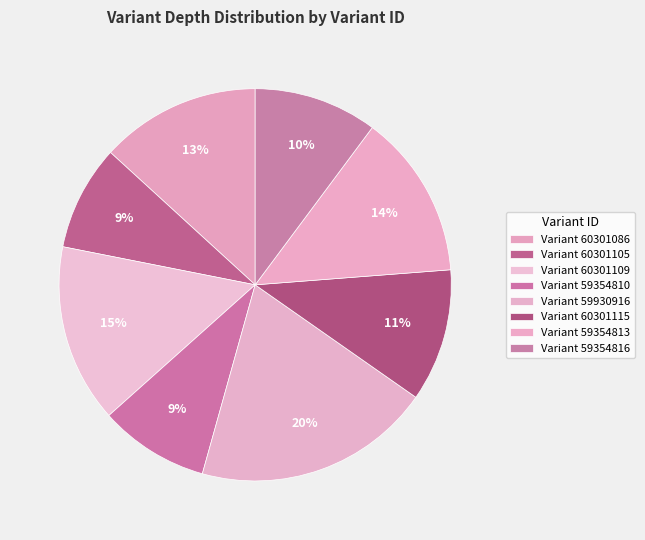

How many segments does this pie chart have?

8